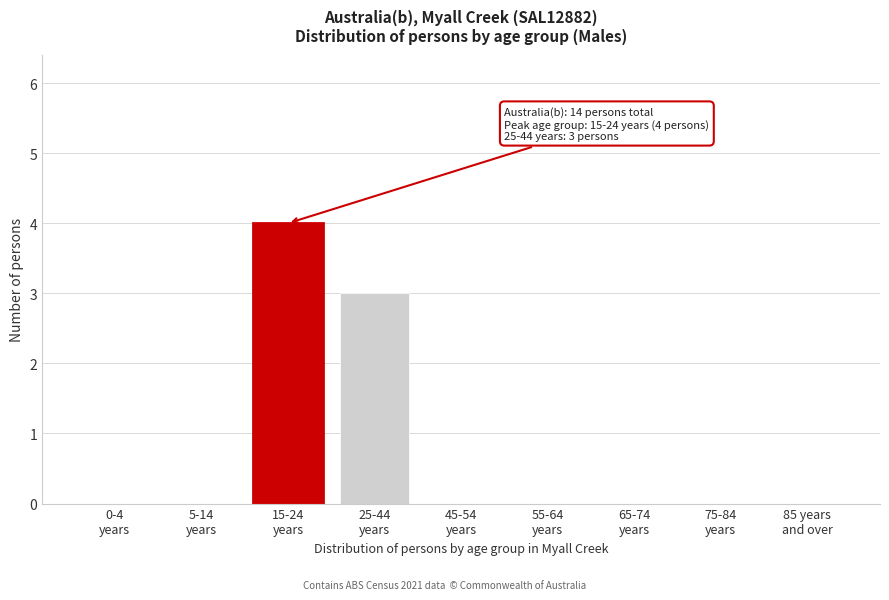

What is the maximum value shown in the chart?

4